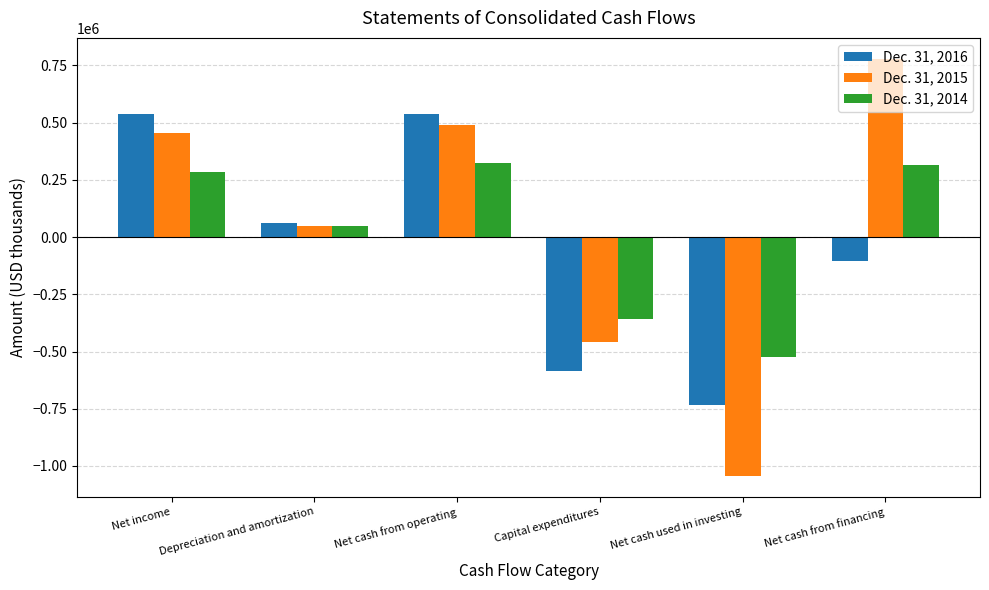

Is the value of Dec. 31, 2014 at Net income greater than the value of Dec. 31, 2015 at Depreciation and amortization?

Yes